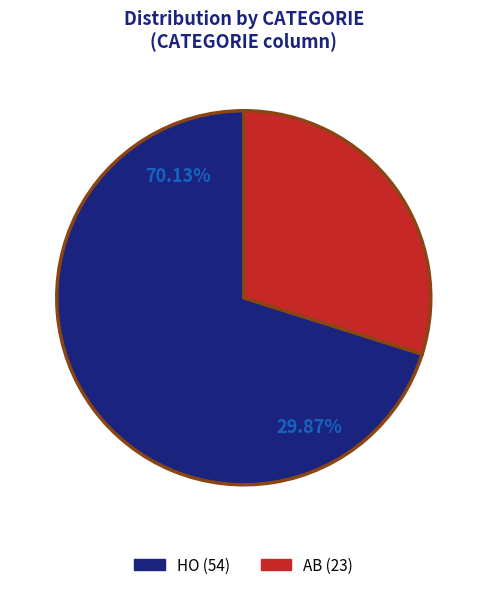

To the nearest percent, what percentage of the pie is AB?

30%